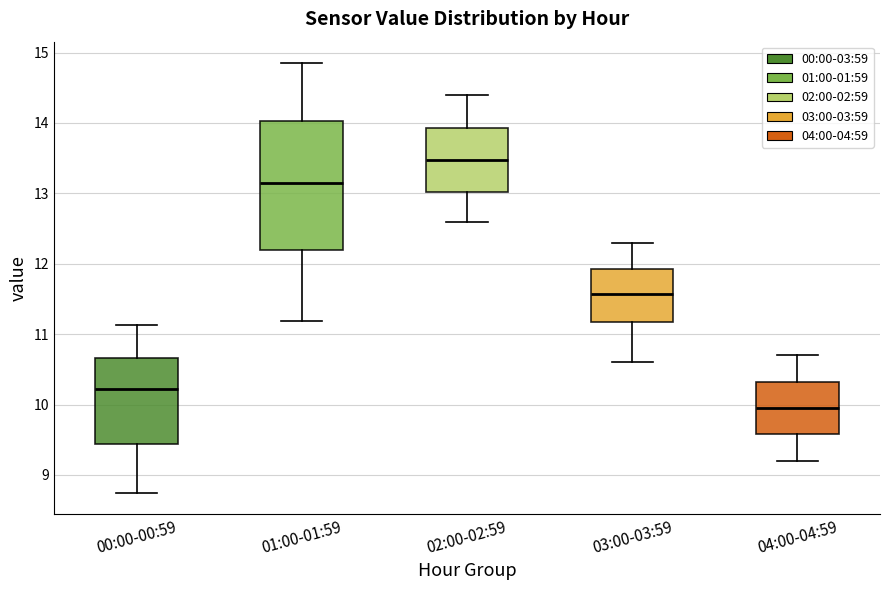

Where is the upper edge of the box for 03:00-03:59 on the y-axis? The values are not printed on the chart, so give them approximately, as read against the axis.

11.9